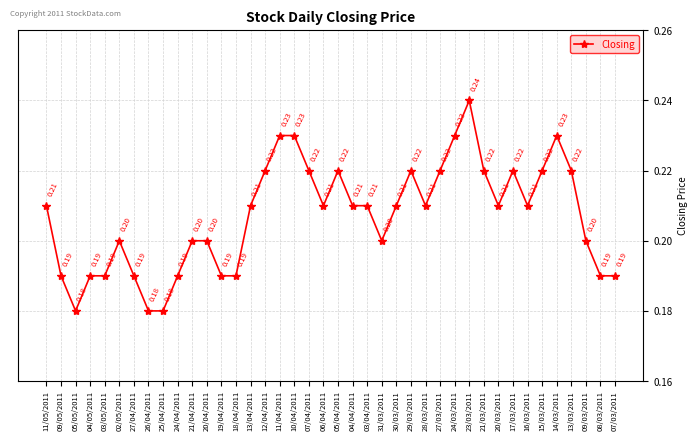

True or false: the data has more than 0 interior local peaks.

True